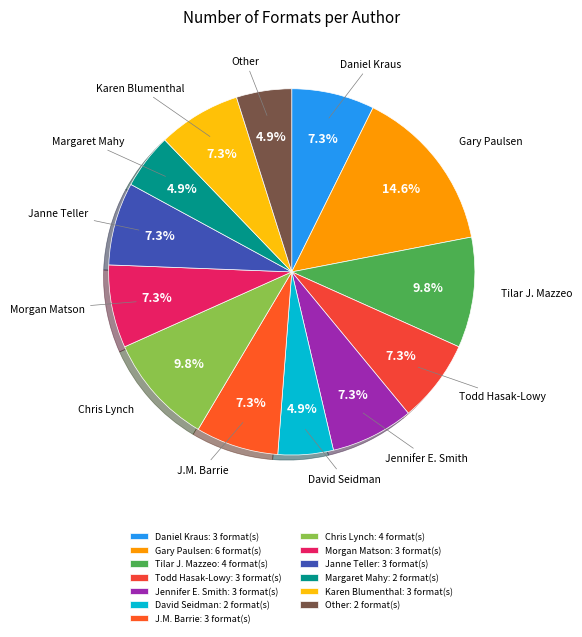

How many slices are in this pie chart?

13